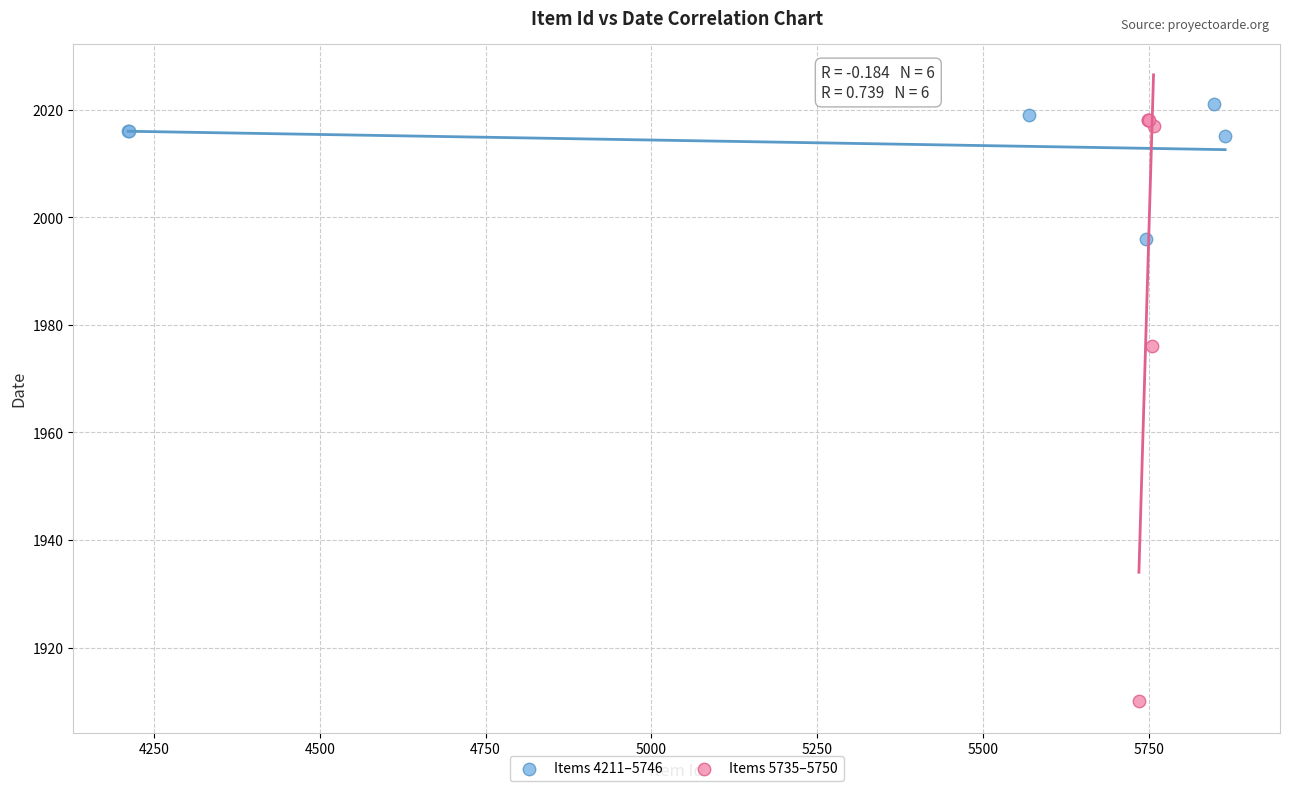

What are all the series names shown in the legend?

Items 4211–5746, Items 5735–5750